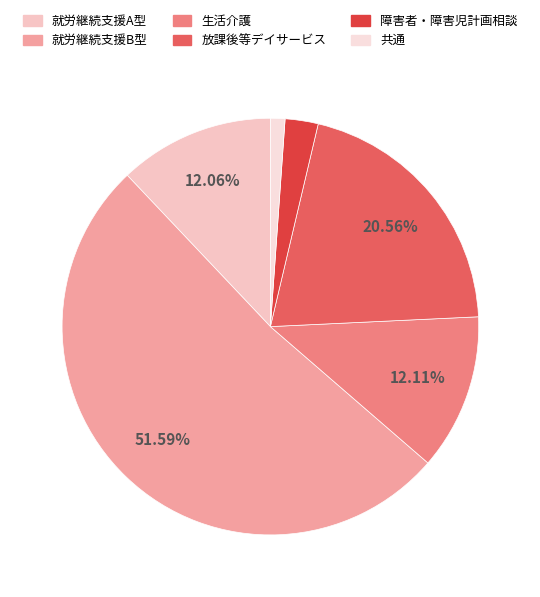

Rank the categories by value from lowest to highest.

共通, 障害者・障害児計画相談, 就労継続支援A型, 生活介護, 放課後等デイサービス, 就労継続支援B型